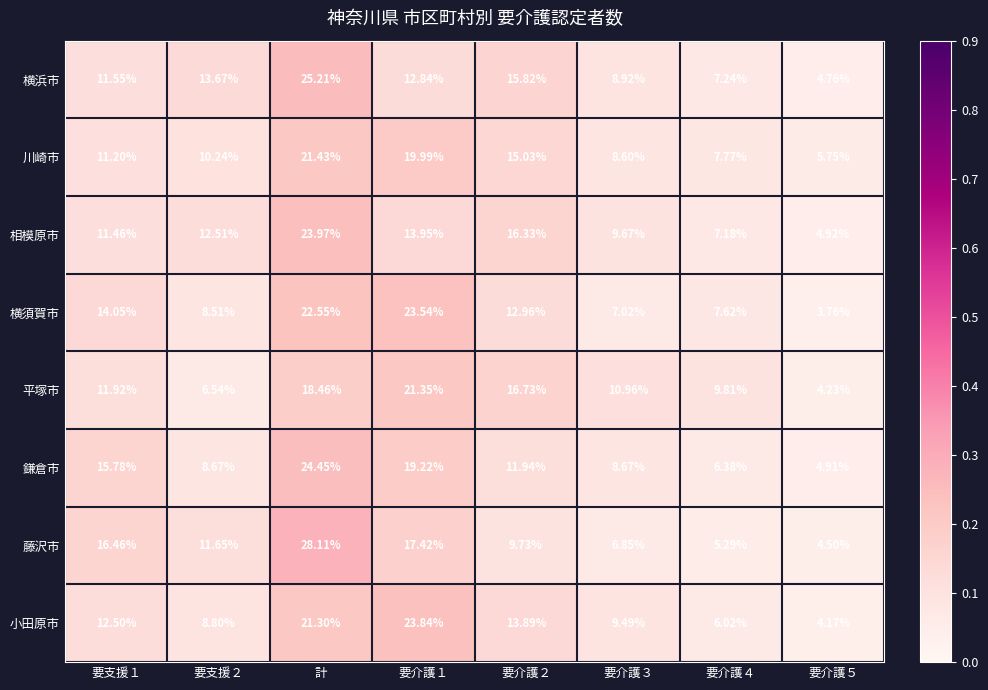

Which series changed the most between 計 and 要介護５?

藤沢市